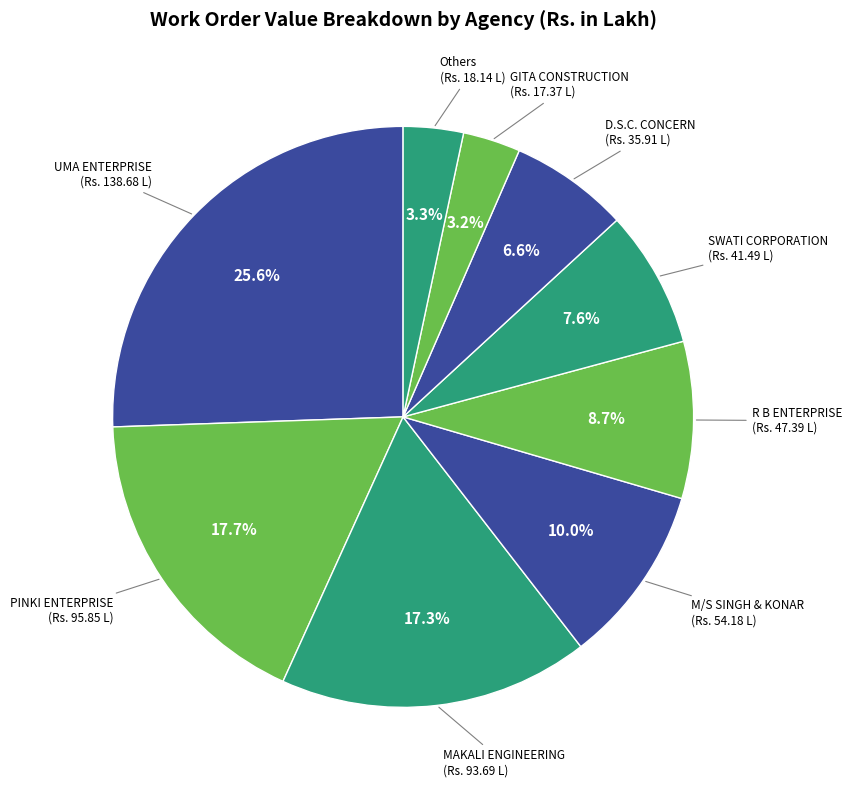

Approximately how many times larger is the value at SWATI CORPORATION compared to R B ENTERPRISE?

0.9